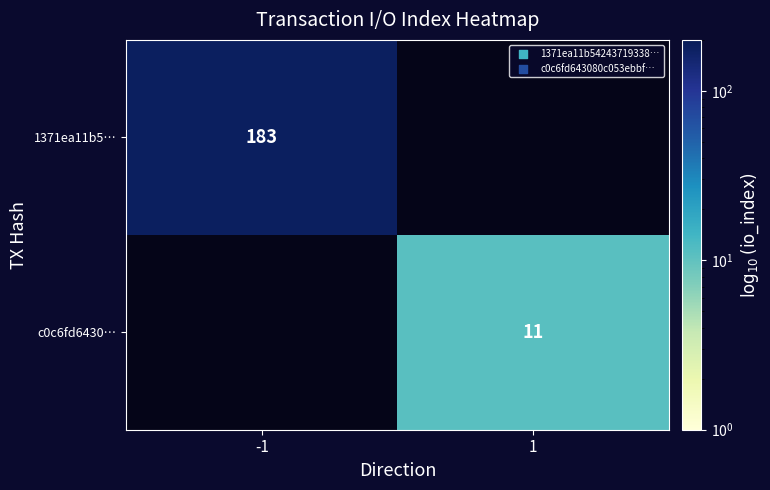

True or false: 1371ea11b5… has a value of 82 at -1.

False